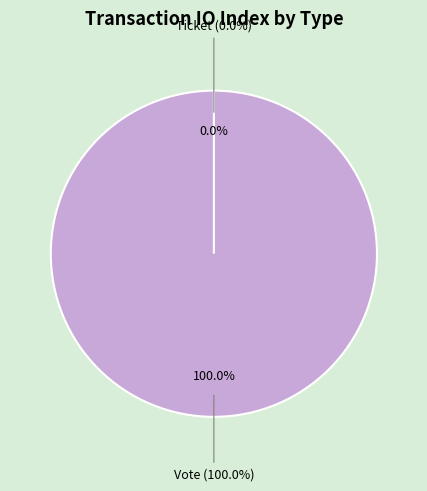

Which slice is the largest?

Vote